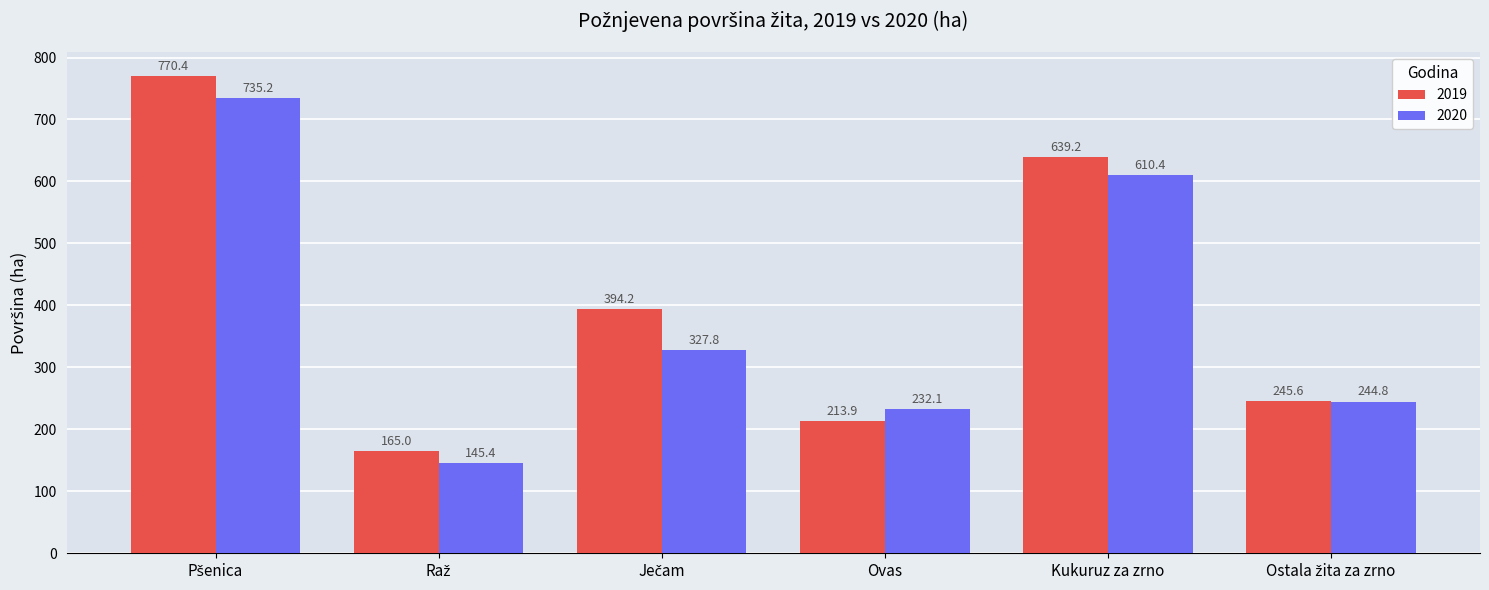

How many bars are there in each group?

2